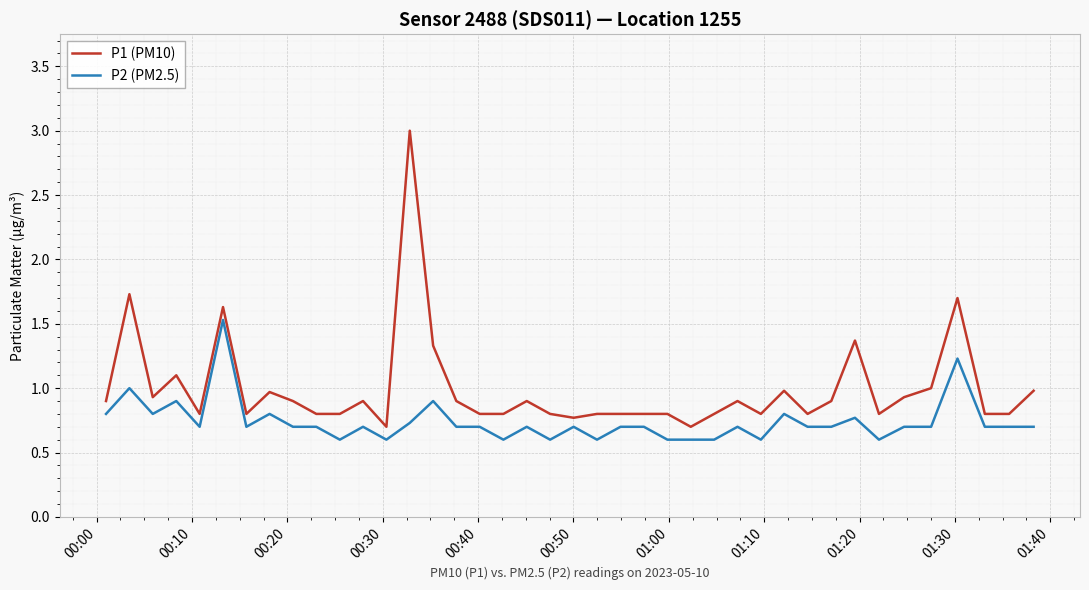

True or false: P2 (PM2.5) and P1 (PM10) cross at least once.

False